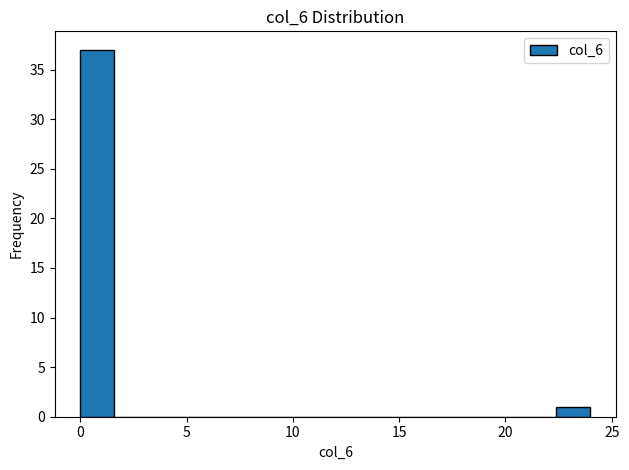

Read against the x-axis, roughly where is the centre of the tallest bar?

1.0